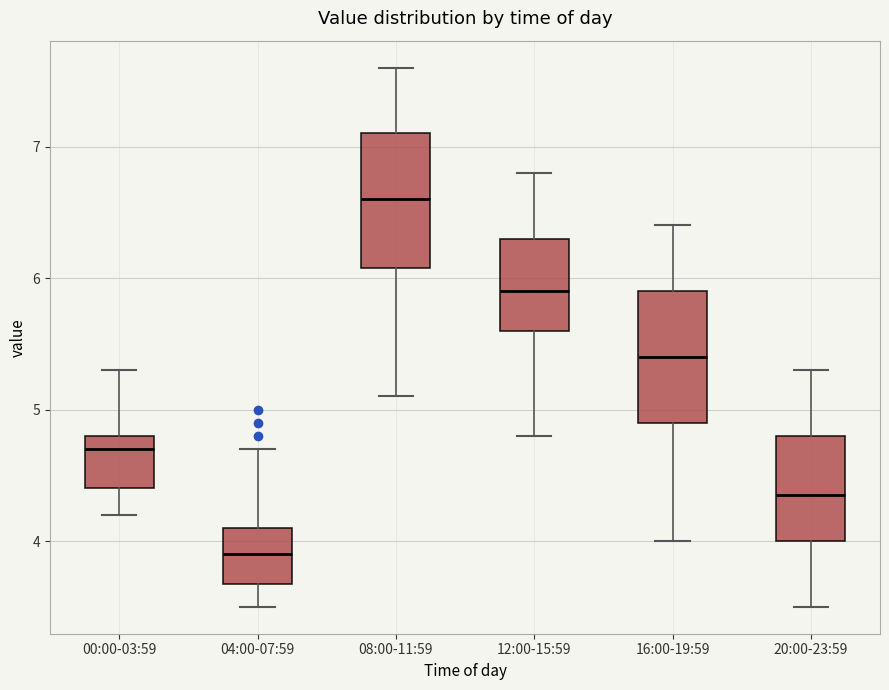

Reading left to right, transcribe this box plot: for each box, give where its median line is, the range the box spans, and where its two whiskers end, as read against the y-axis. The values are not printed on the chart, so give them approximately, as read against the axis.

00:00-03:59: median 4.7, box 4.4 to 4.8, whiskers 4.2 to 5.3
04:00-07:59: median 3.9, box 3.7 to 4.1, whiskers 3.5 to 4.7
08:00-11:59: median 6.6, box 6.1 to 7.1, whiskers 5.1 to 7.6
12:00-15:59: median 5.9, box 5.6 to 6.3, whiskers 4.8 to 6.8
16:00-19:59: median 5.4, box 4.9 to 5.9, whiskers 4.0 to 6.4
20:00-23:59: median 4.4, box 4.0 to 4.8, whiskers 3.5 to 5.3